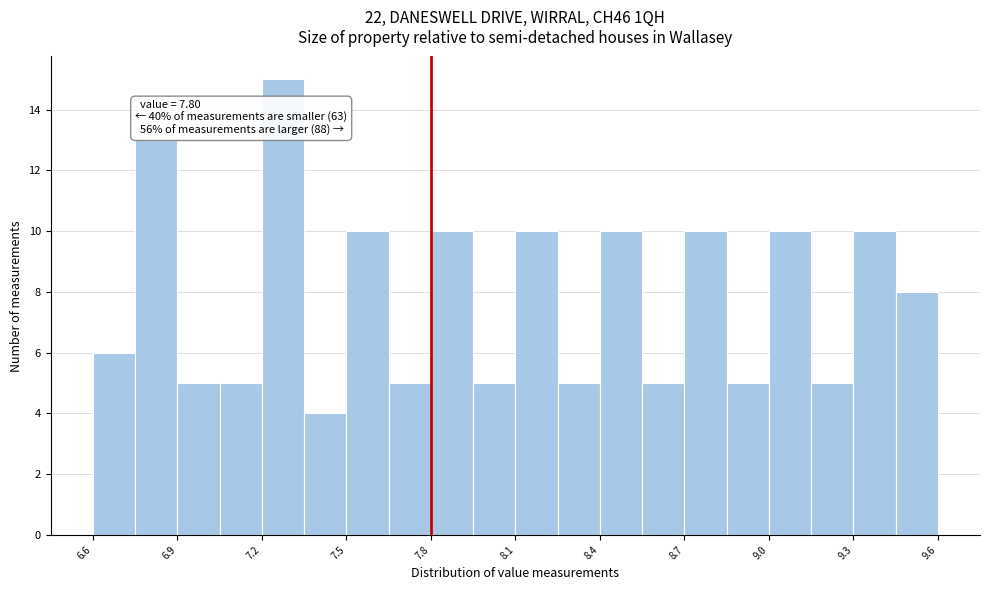

Around what value on the x-axis is the tallest bar? Give the approximate position of its centre, as read against the axis.

7.30